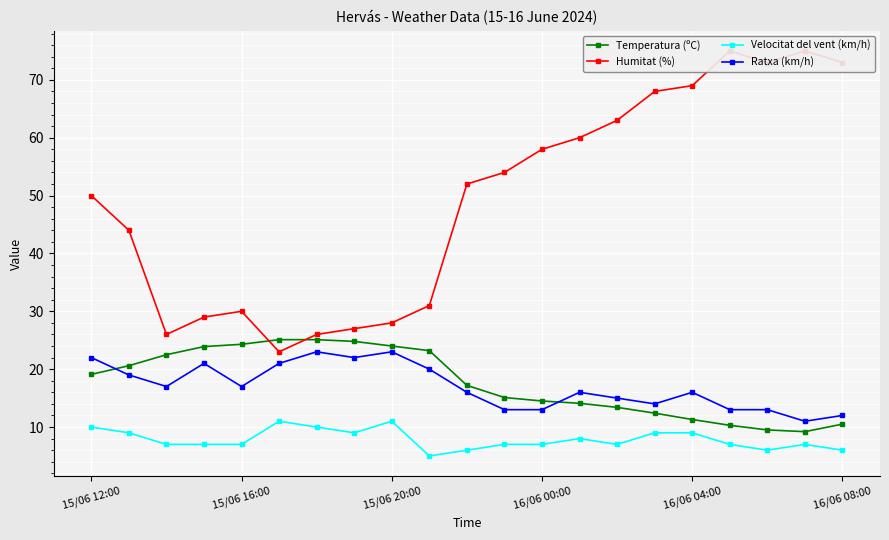

How many interior local peaks does the Ratxa (km/h) series have?

5